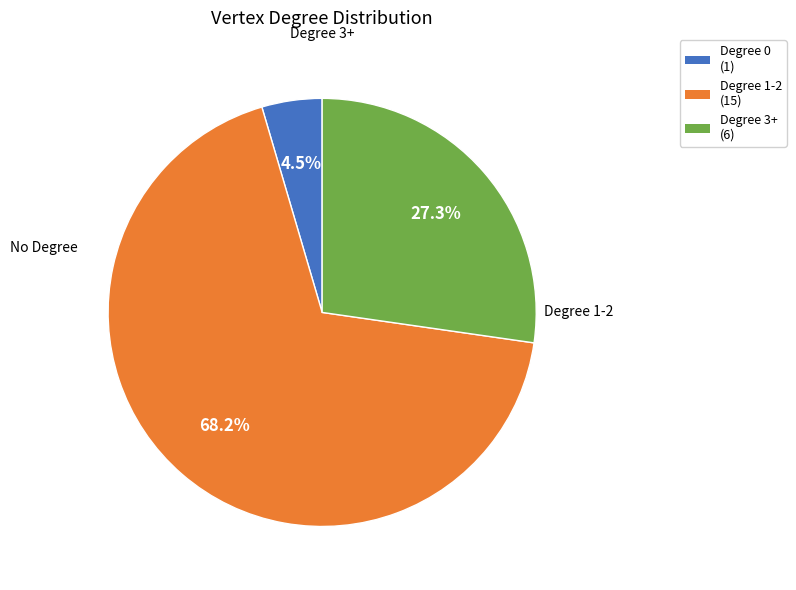

Is there a majority slice in this chart?

Yes